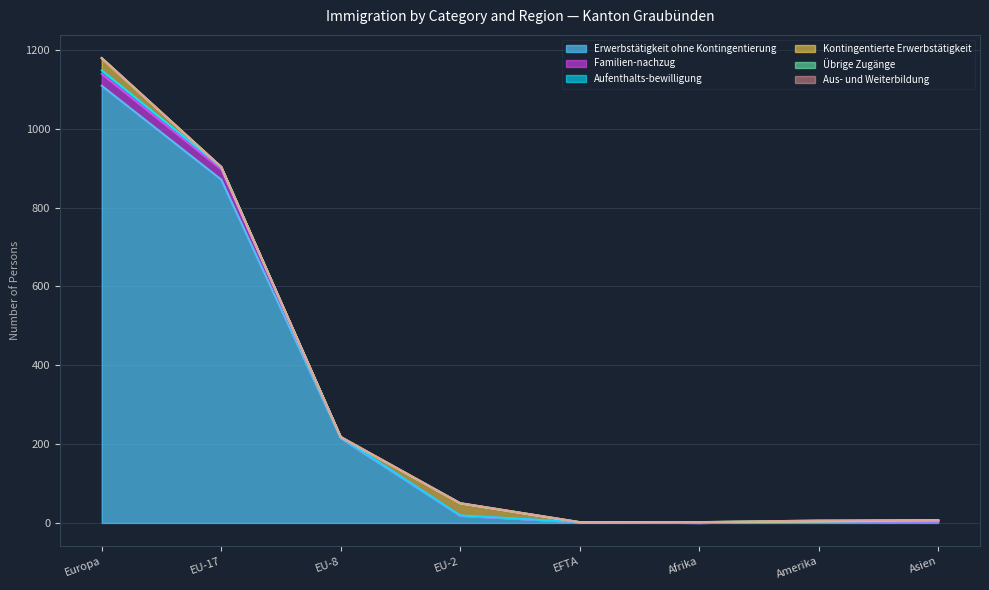

The Kontingentierte Erwerbstätigkeit series shows -13 at EU-8. True or false?

False